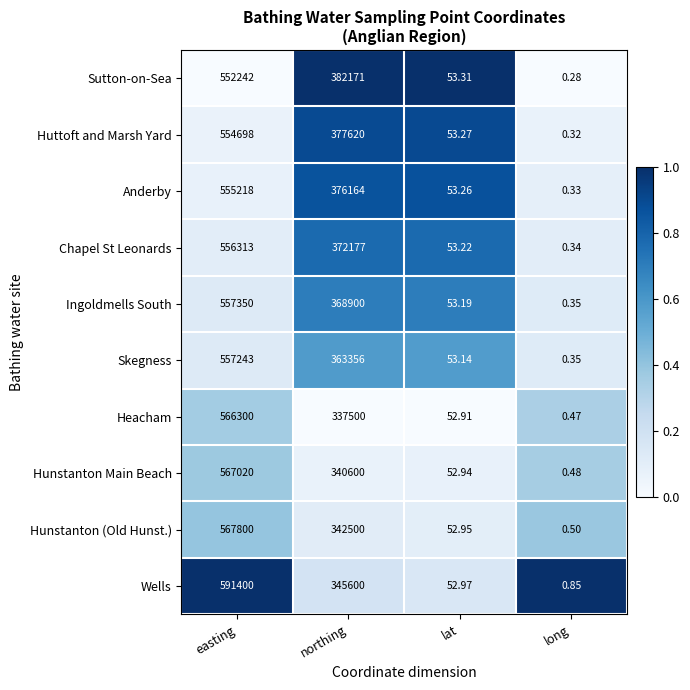

Where is Huttoft and Marsh Yard nearest to the value 277349?

northing